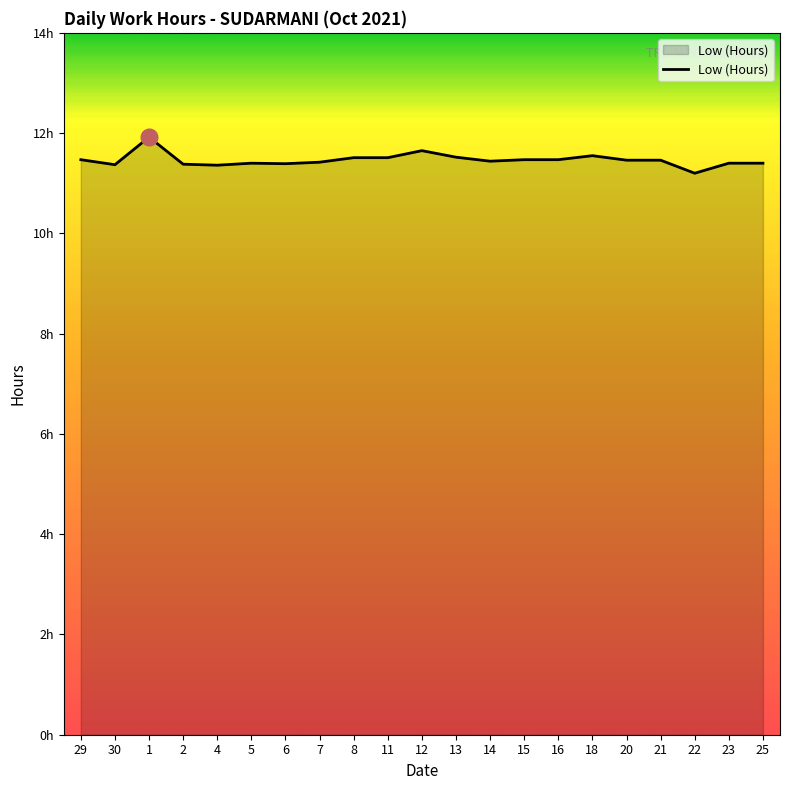

True or false: there are more than 0 points higher than both neighbors.

True